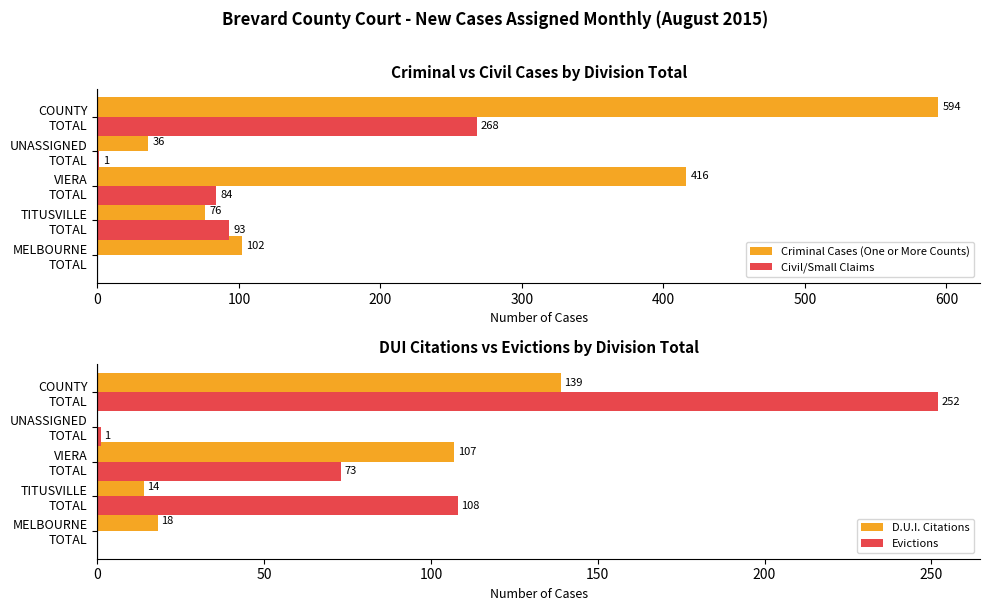

What is the maximum value for Criminal Cases (One or More Counts)?

594